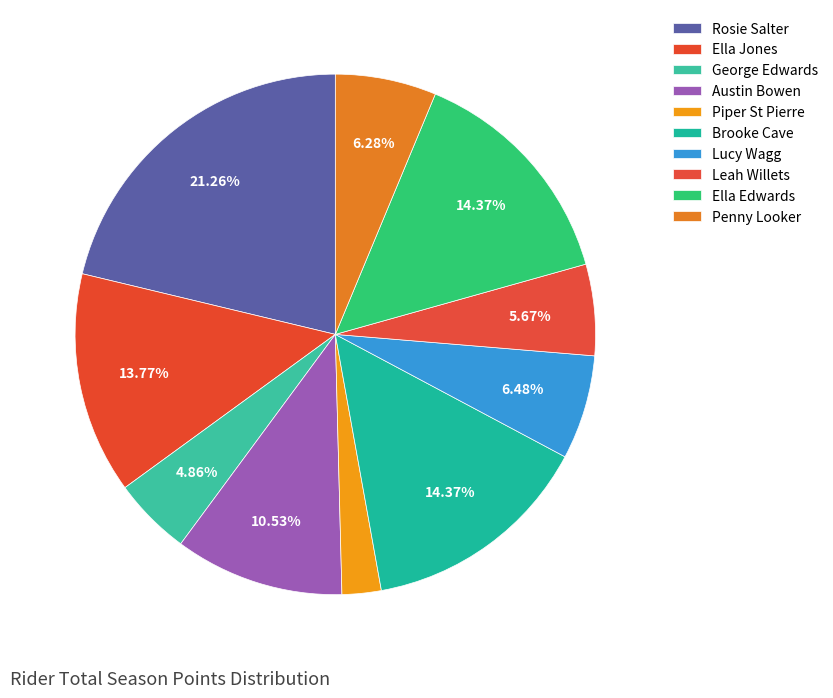

To the nearest percent, what is the average slice percentage?

10%